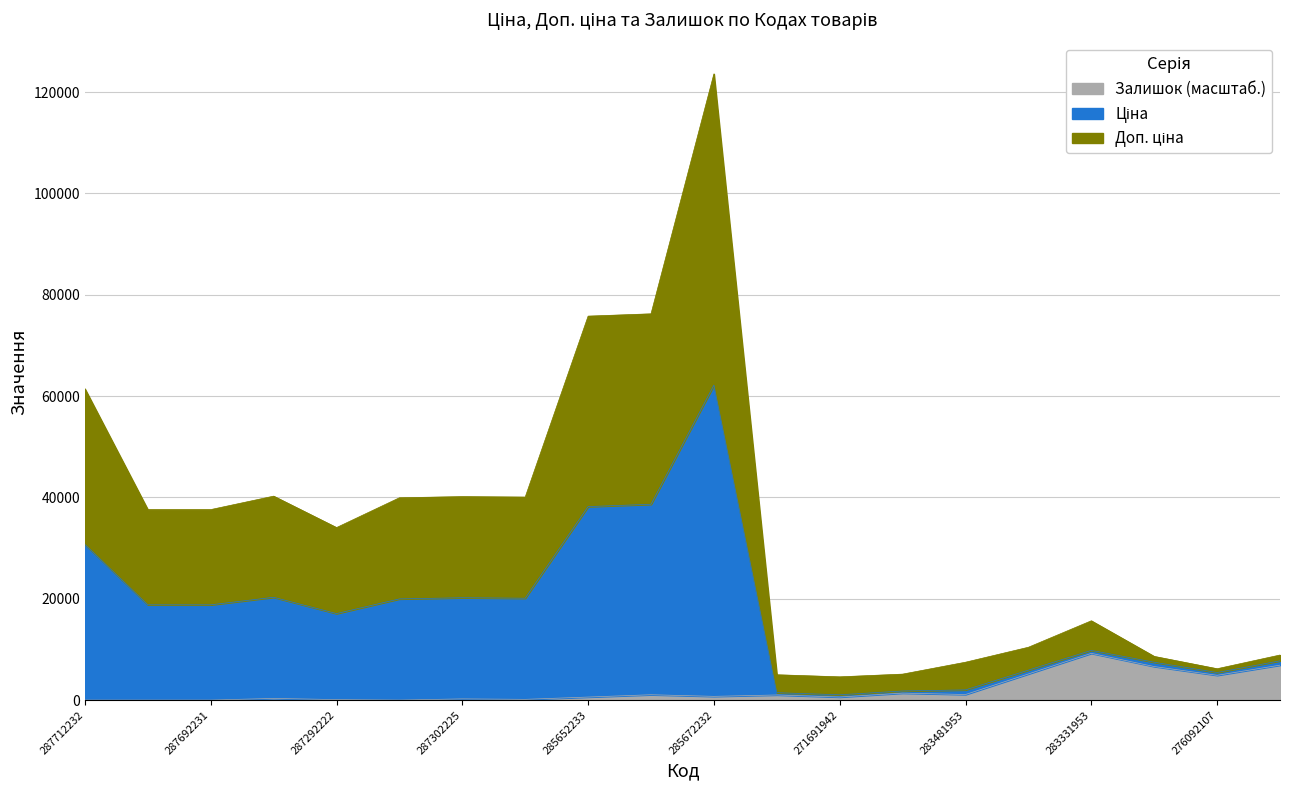

What is the maximum value for Доп. ціна?

62164.2